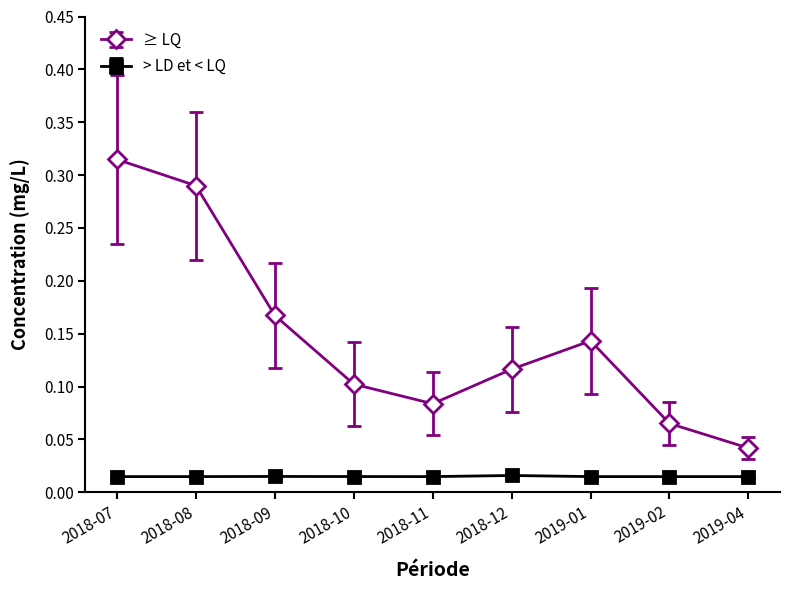

List the series in order of their overall mean, highest first.

≥ LQ, > LD et < LQ